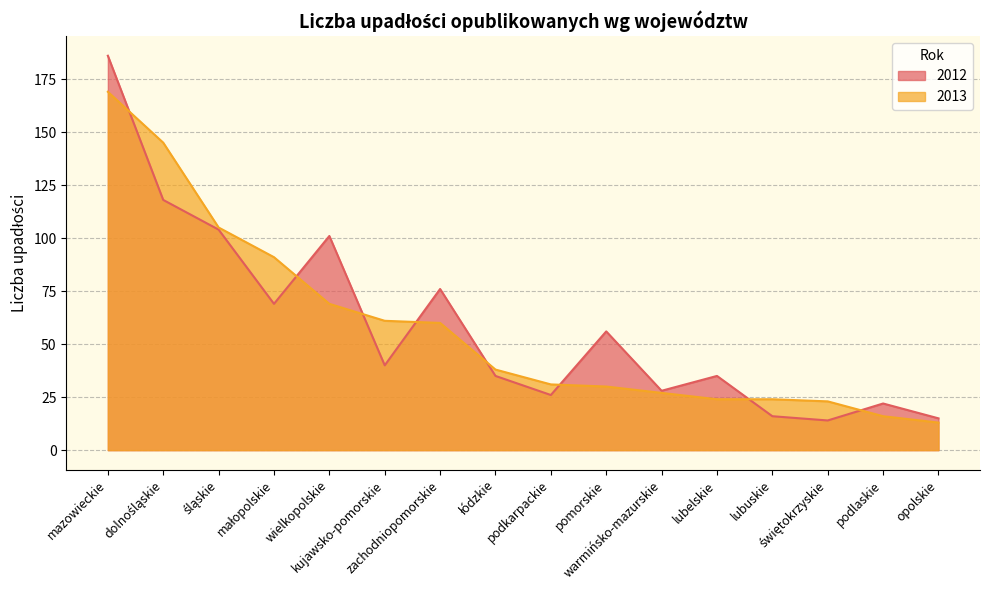

What are all the series names shown in the legend?

2012, 2013